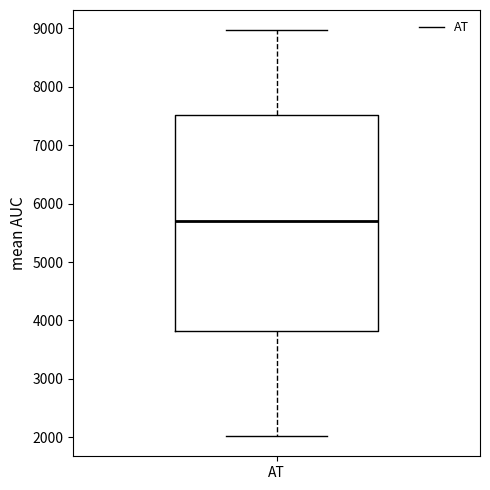

Read this box plot against the y-axis: the position of the median line, the range covered by the box, and the ends of both whiskers. The values are not printed on the chart, so give them approximately, as read against the axis.

median 5700, box 3800 to 7500, whiskers 2000 to 9000